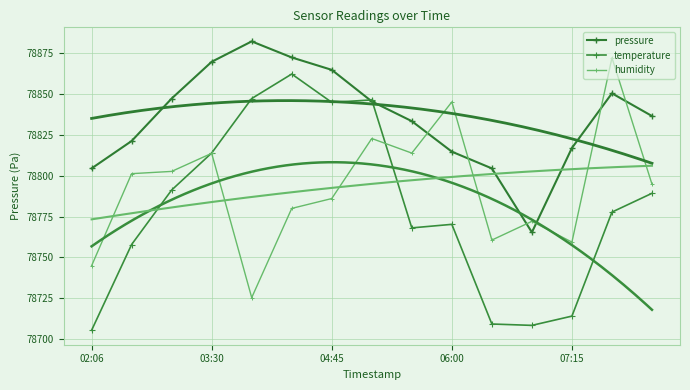

What position from the left is 5?

6